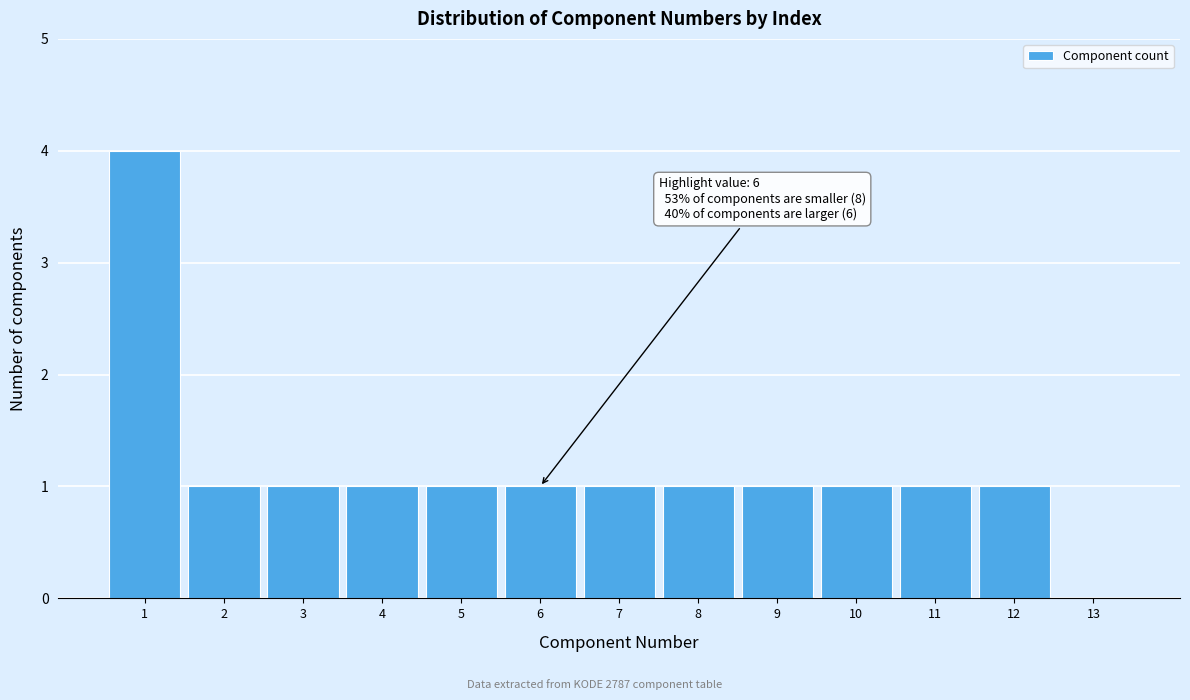

Which range on the x-axis has the tallest bar?

0.5 to 1.5